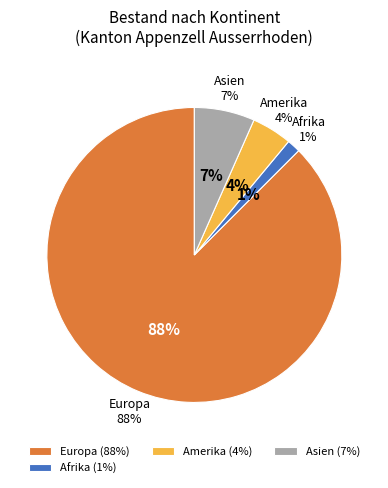

The Asien slice represents 7% of the pie. True or false?

True